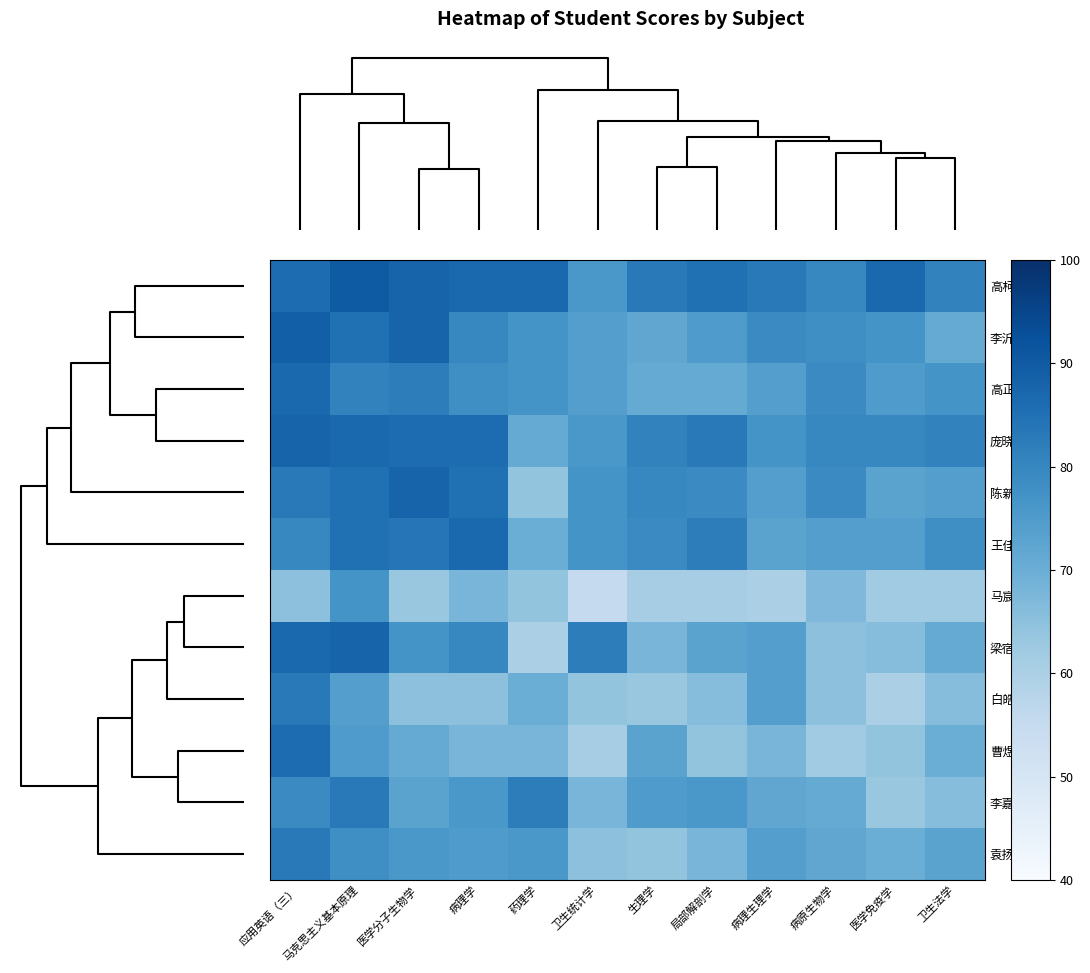

Which series has the widest spread of values?

梁宿蕾